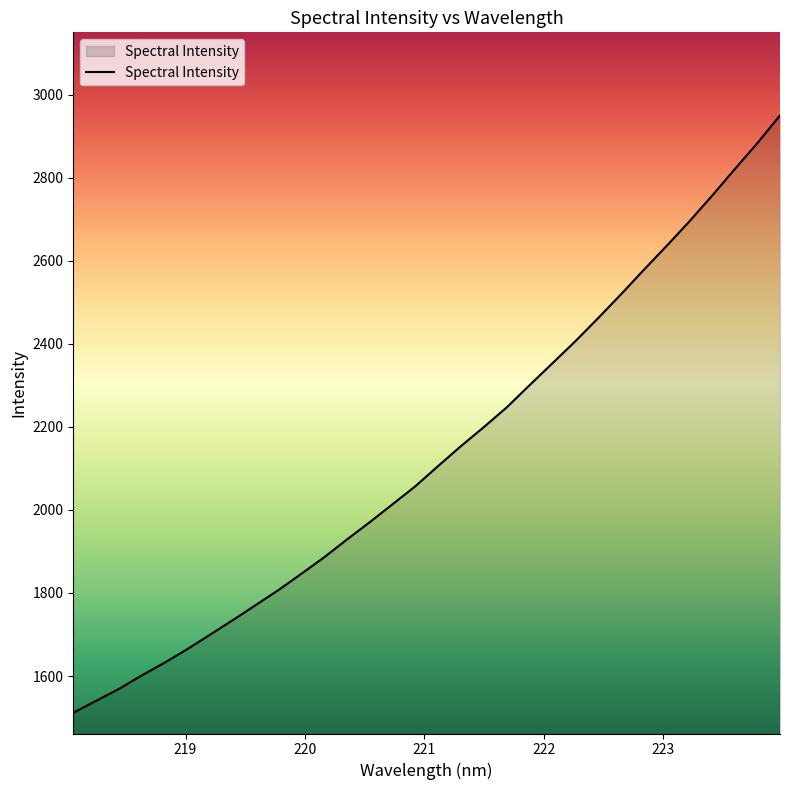

What is the difference between the maximum and minimum values?

1438.2